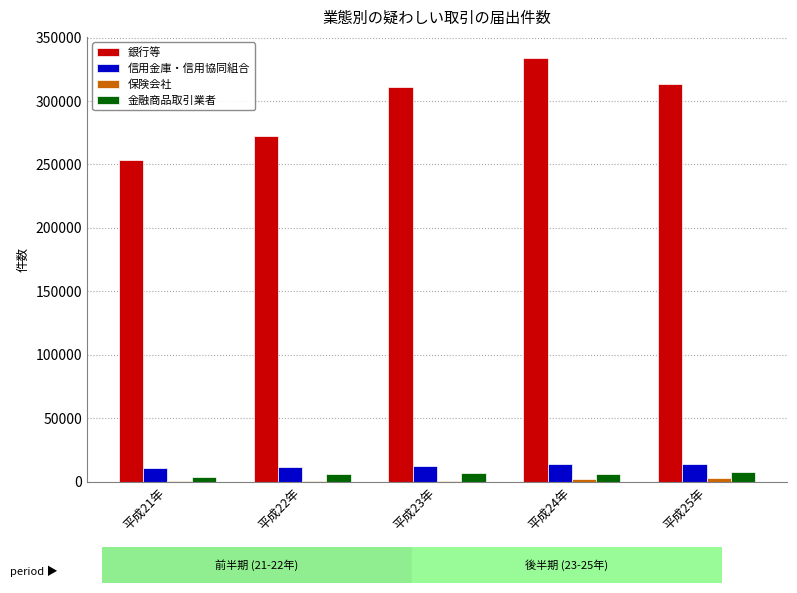

Which label corresponds to the largest value in the chart?

平成24年